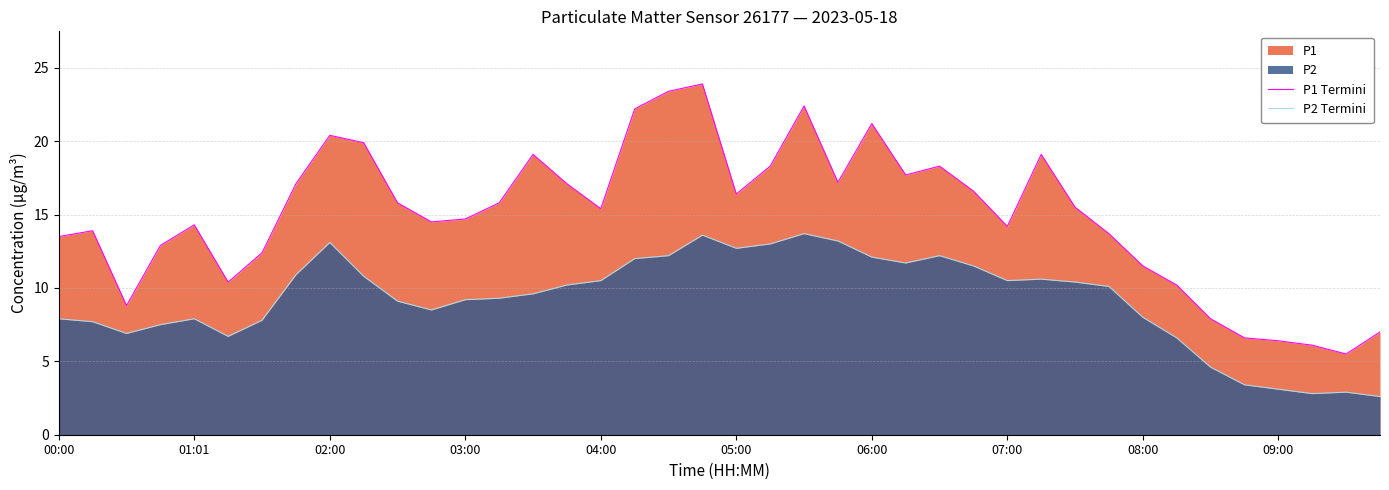

How many lines are shown in the chart?

2